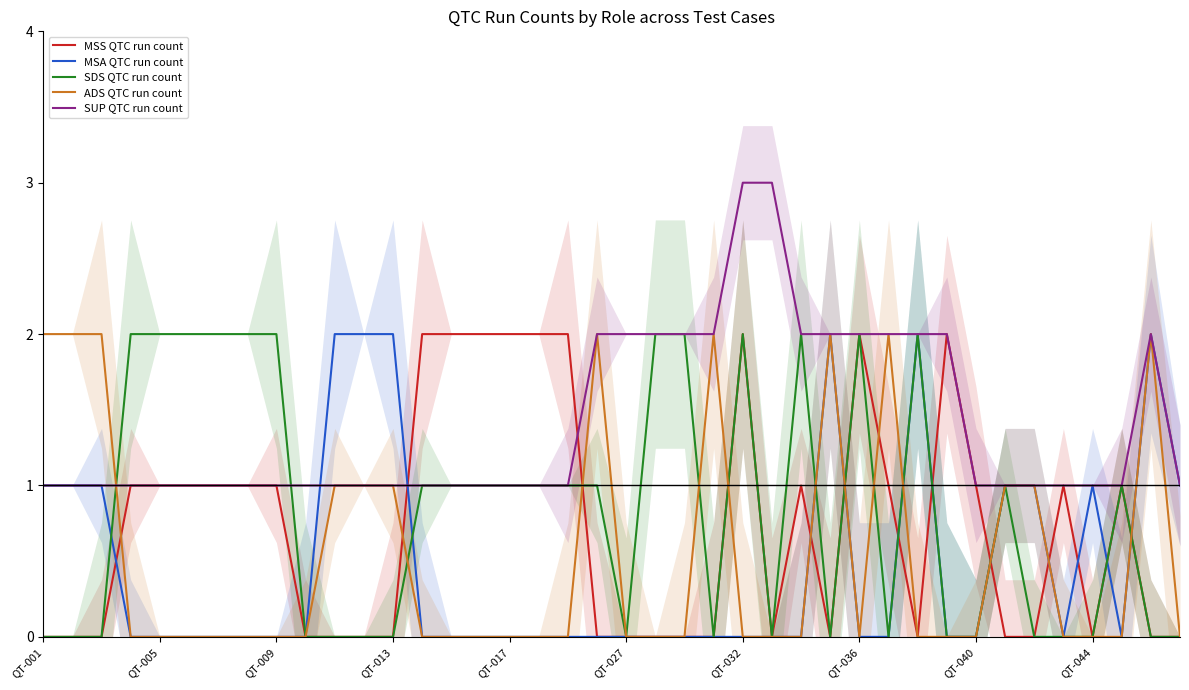

True or false: MSA QTC run count has a value of 0 at 23.

True